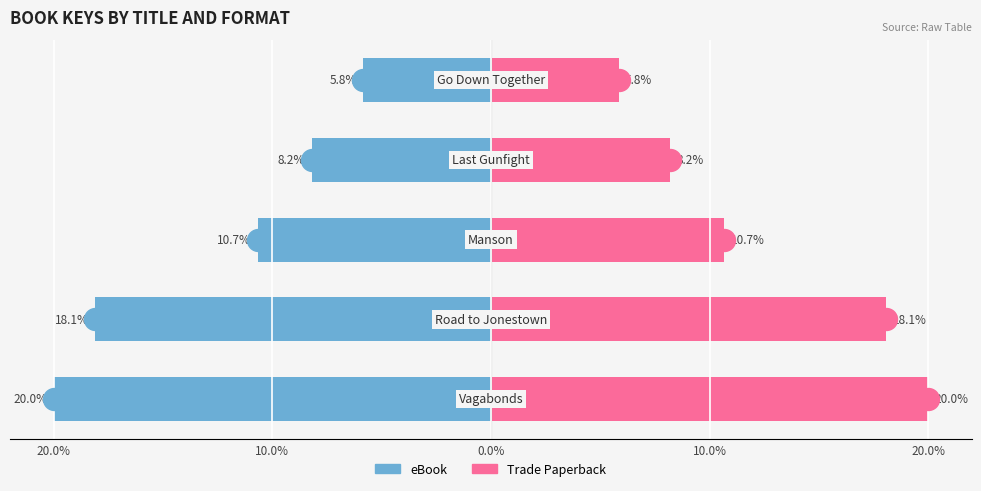

Which series has the largest Y range (max minus min)?

eBook